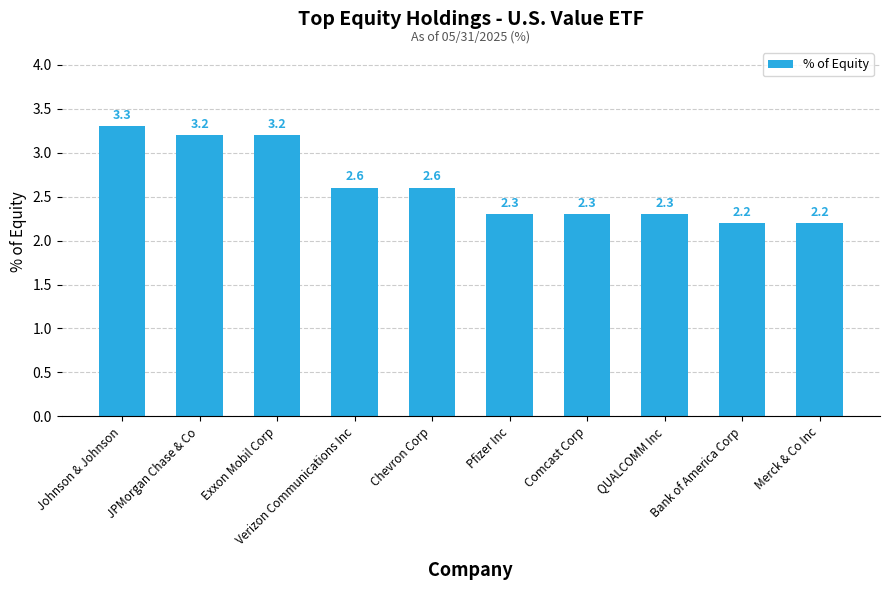

What is the value of the 8th bar from the left?

2.3